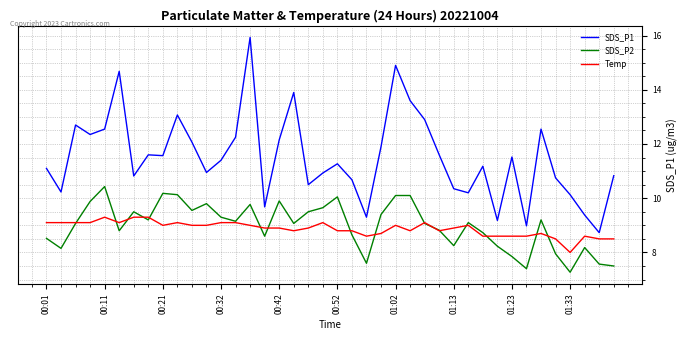

What is the minimum value for Temp?

8.0